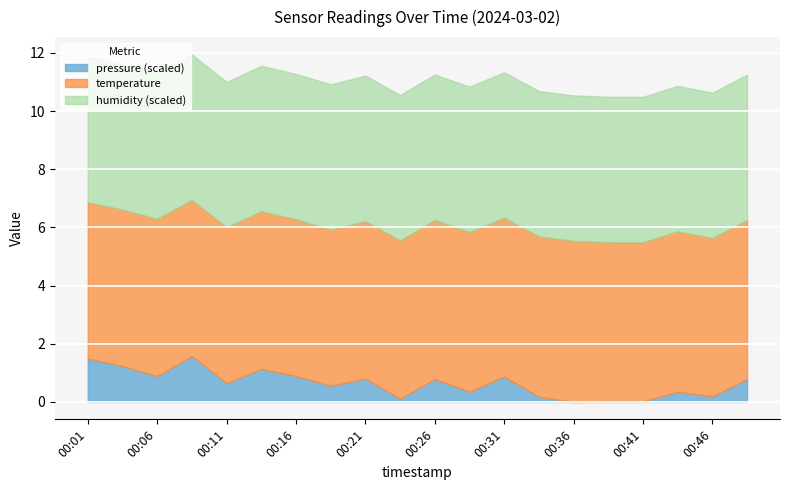

True or false: pressure and humidity cross at least once.

False